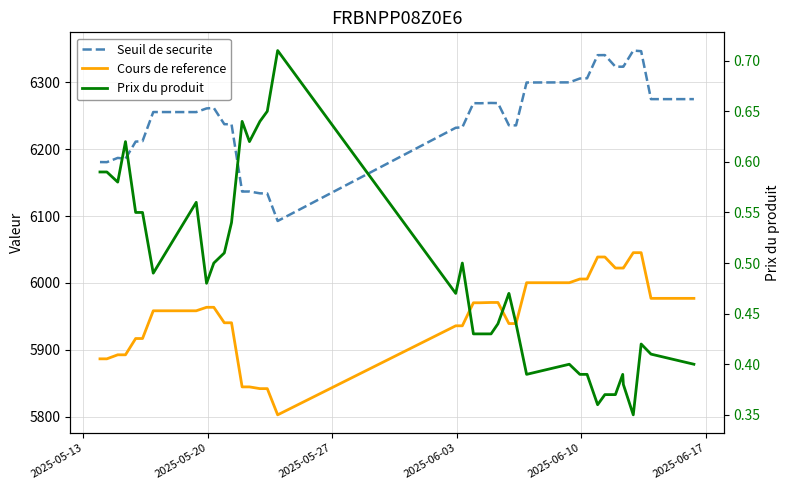

What is the sum of all Cours de reference values?

232066.6